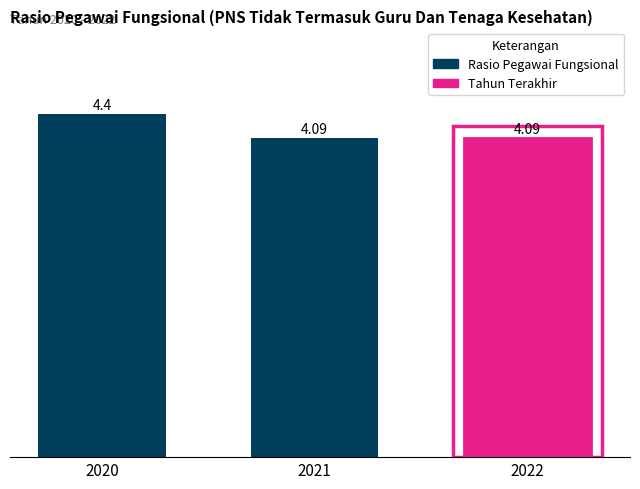

The chart shows a value of 6.1 at 2021. True or false?

False